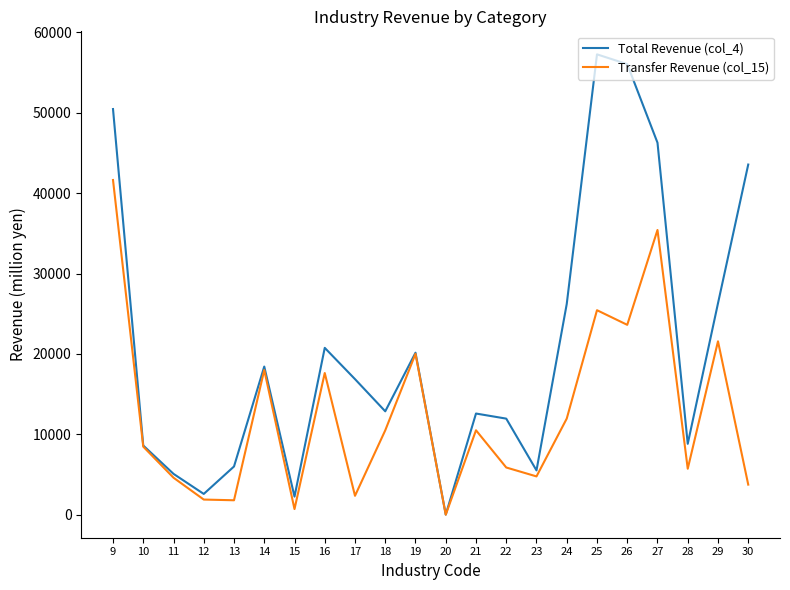

How many lines are shown in the chart?

2